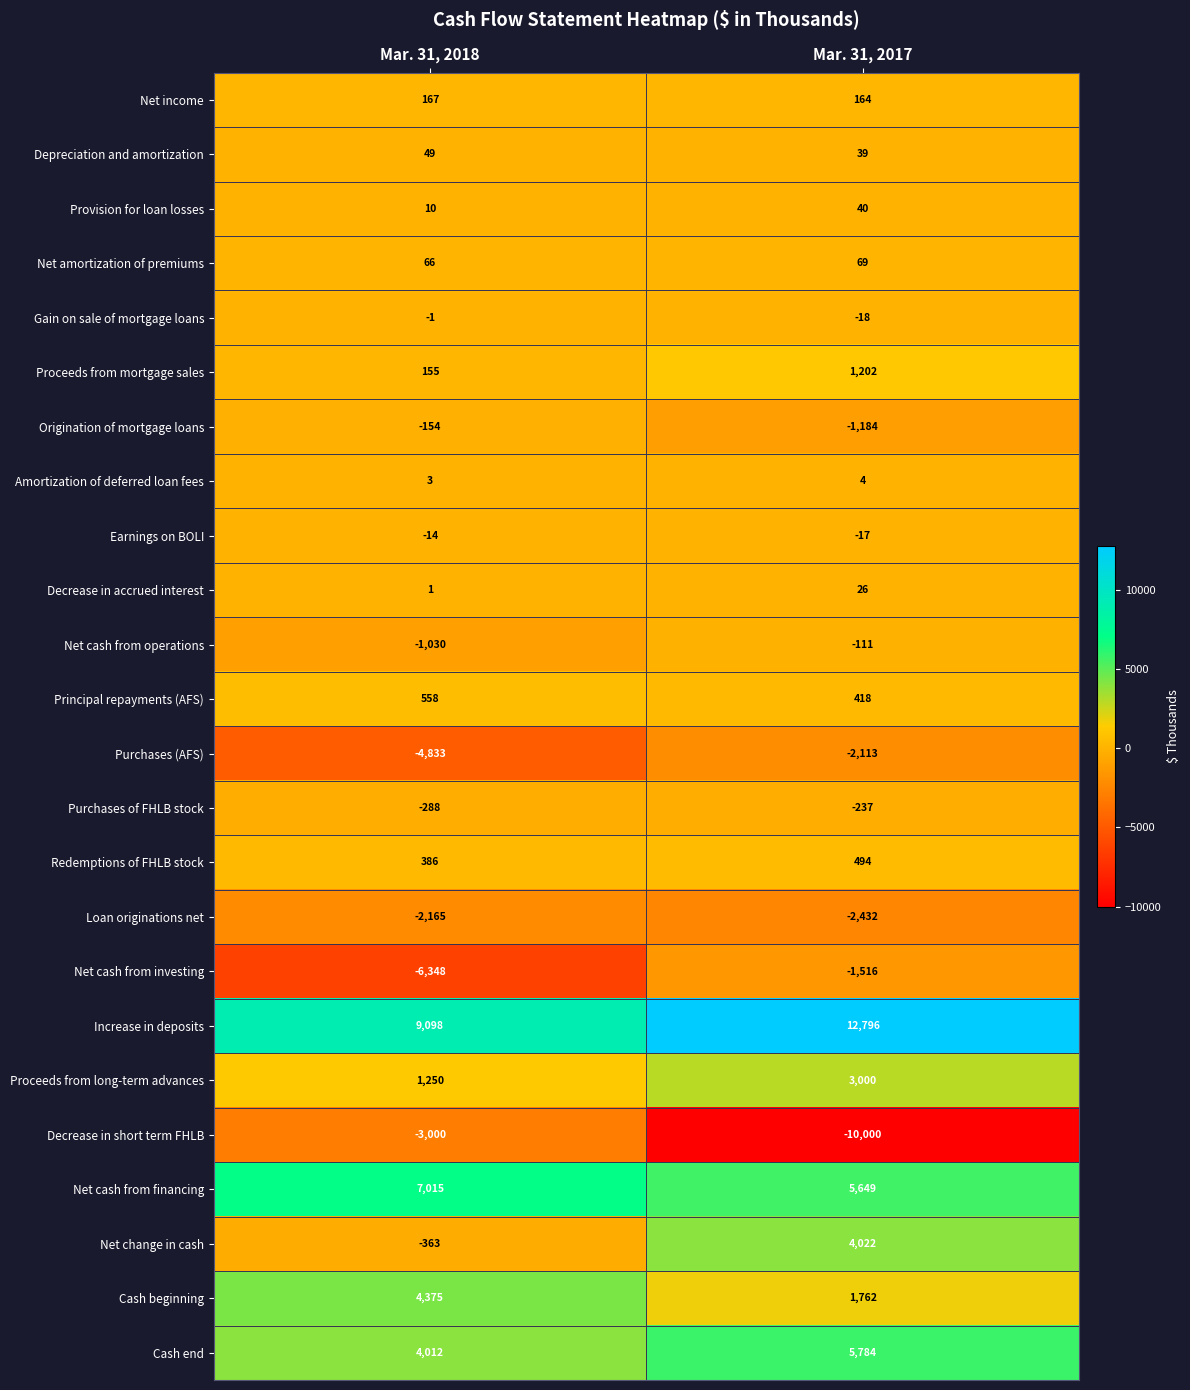

Read the Net cash from operations value at Mar. 31, 2018.

-1030